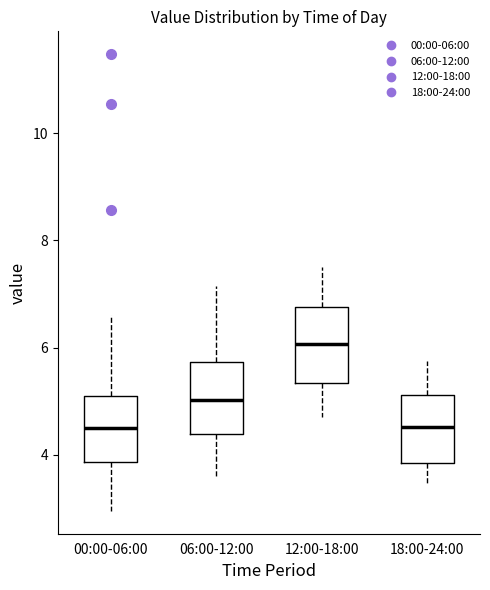

Where is the lower edge of the box for 00:00-06:00 on the y-axis? The values are not printed on the chart, so give them approximately, as read against the axis.

3.8